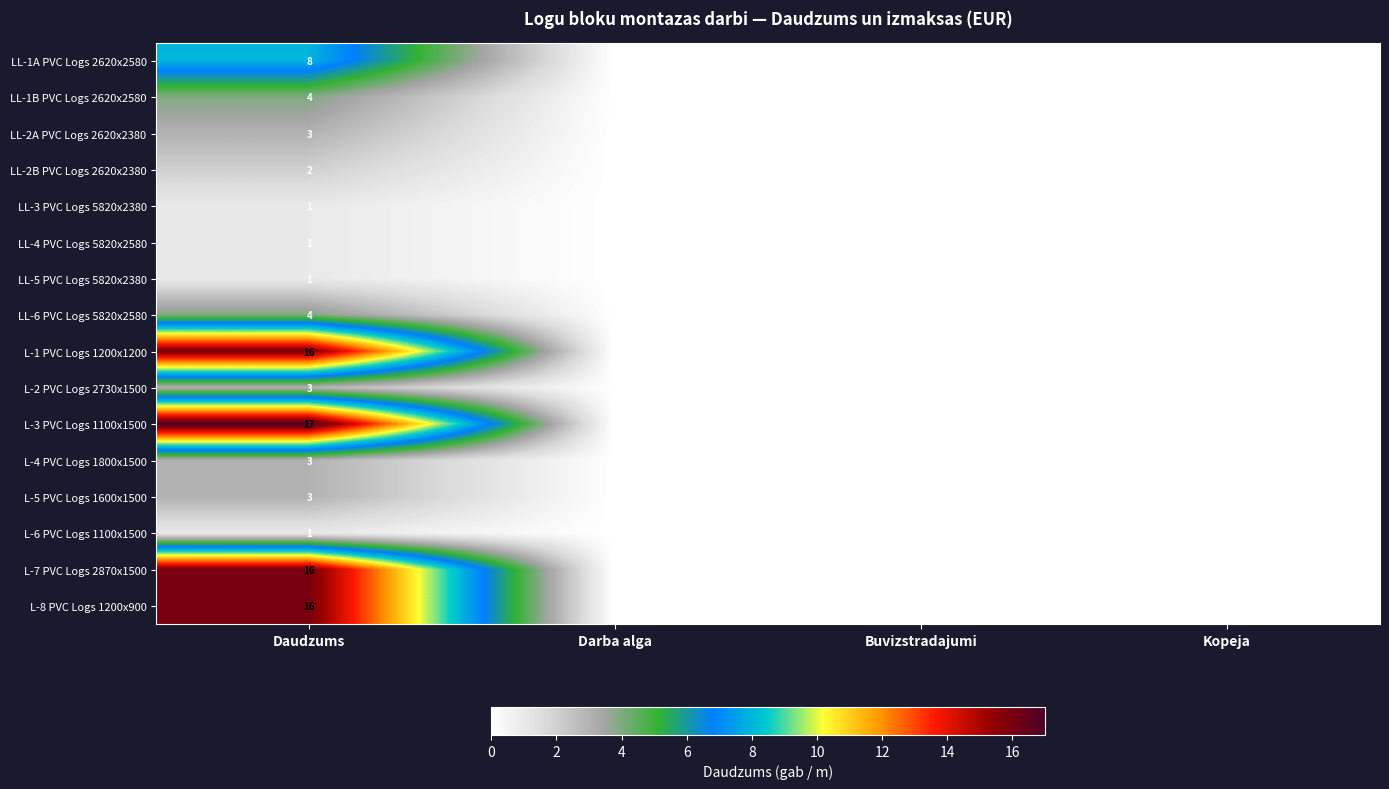

At which label does LL-1B PVC Logs 2620x2580 reach its peak?

Daudzums